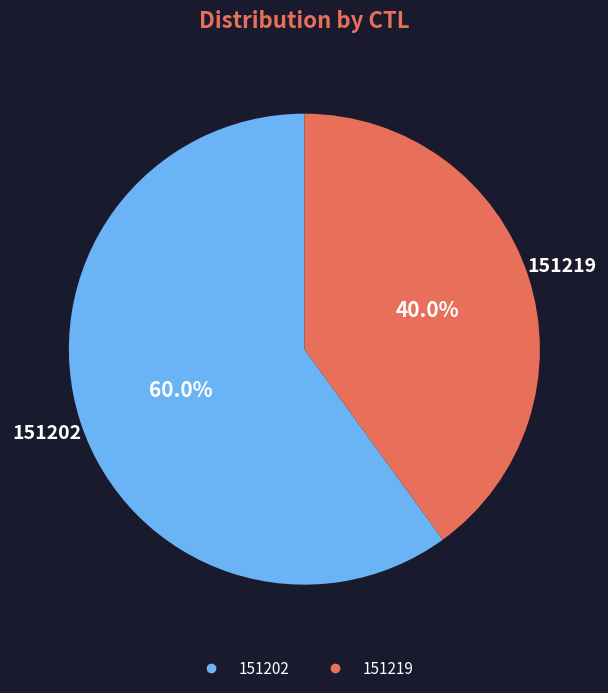

Approximately how many times larger is the value at 151219 compared to 151202?

0.7